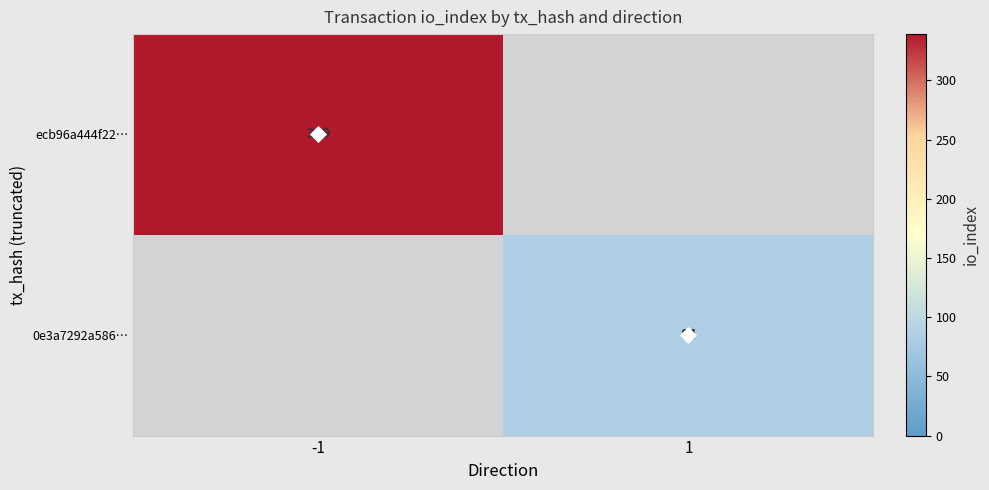

What is the sum of all ecb96a444f22… values?

339